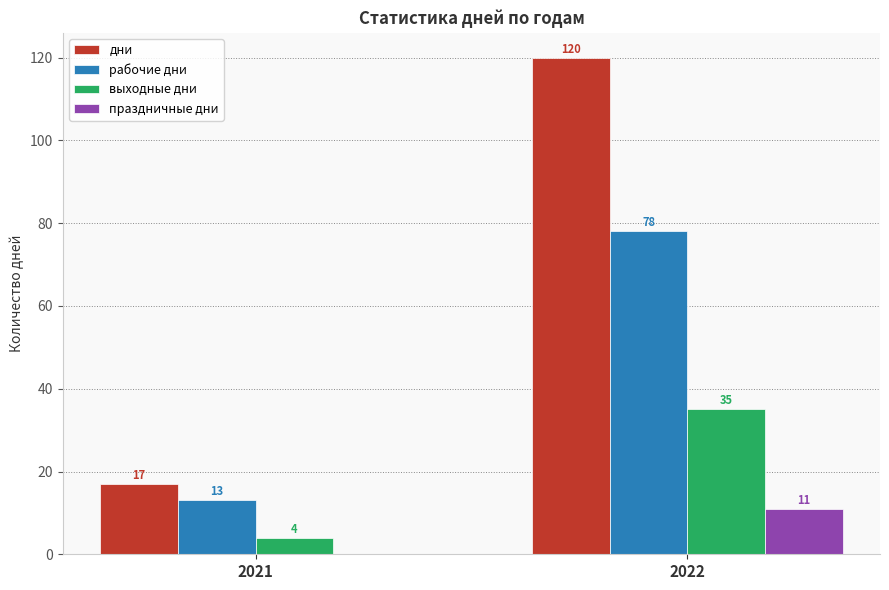

Read the дни value at 2021.

17